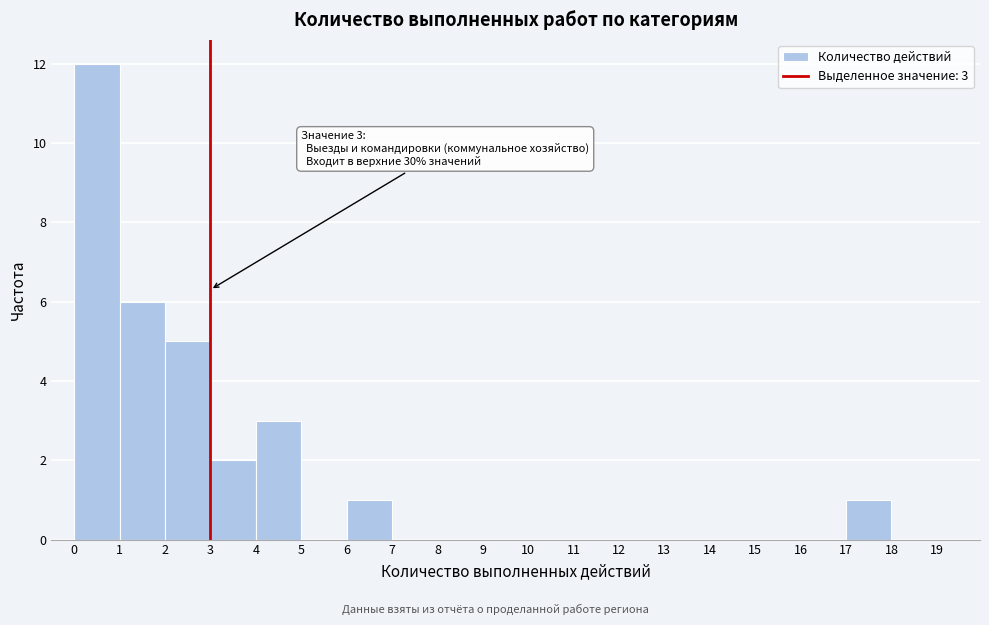

Over which range of the x-axis is the bar tallest?

0 to 1